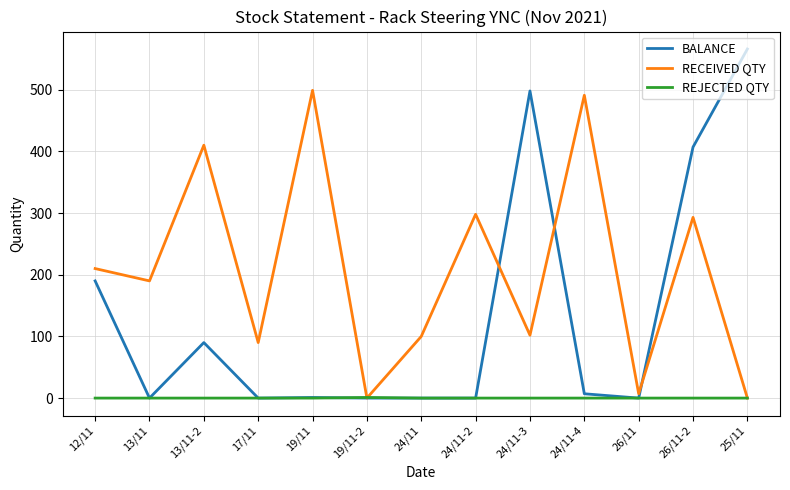

Which series has the largest total across all categories?

RECEIVED QTY